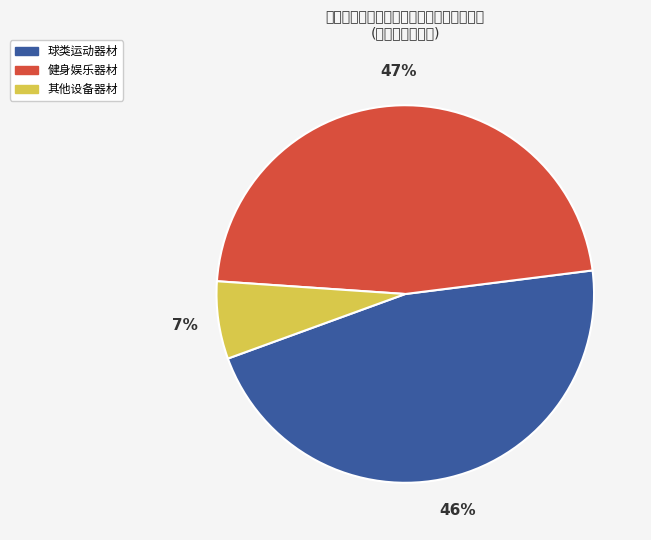

Does any single category account for the majority?

No